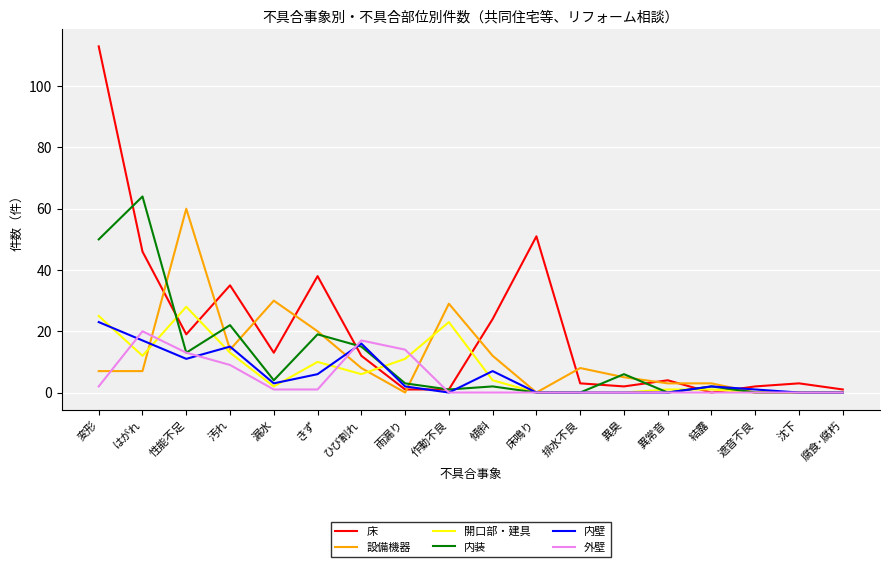

True or false: 内装 has a value of 9 at ひび割れ.

False